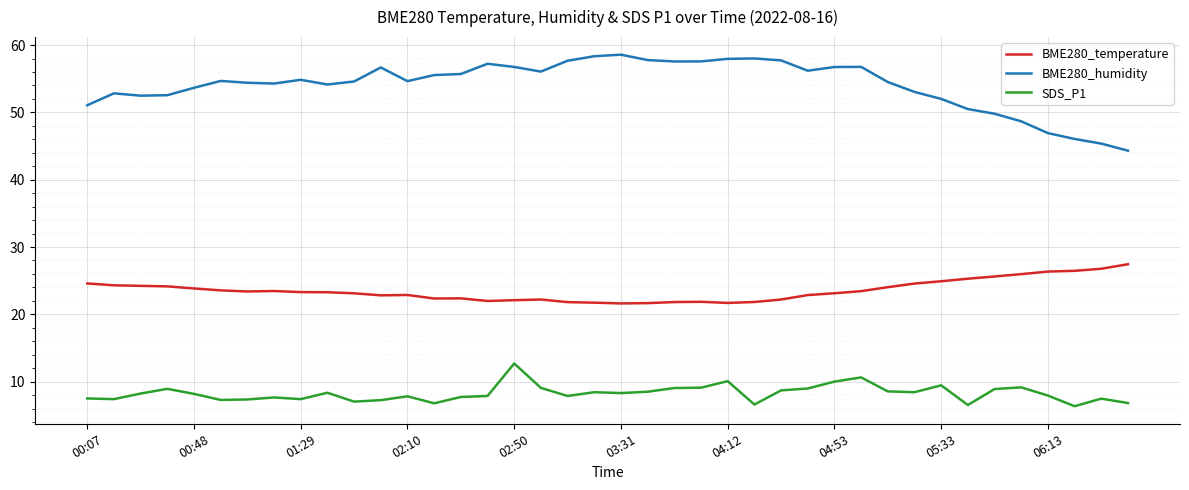

List the series in order of their overall mean, highest first.

BME280_humidity, BME280_temperature, SDS_P1